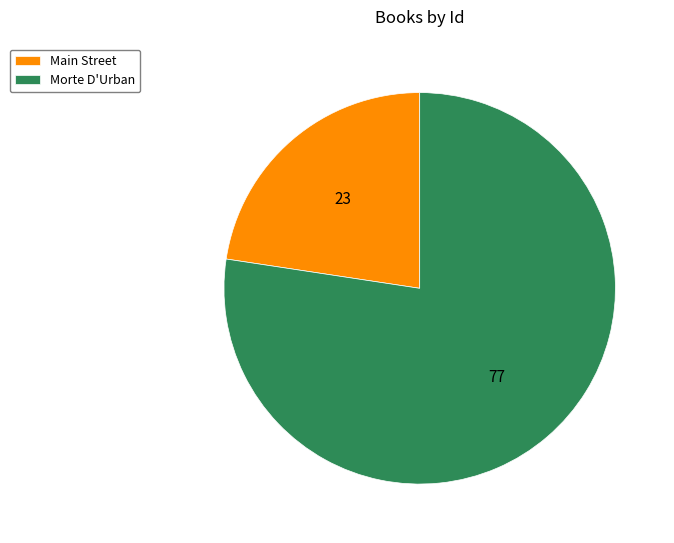

How many segments does this pie chart have?

2